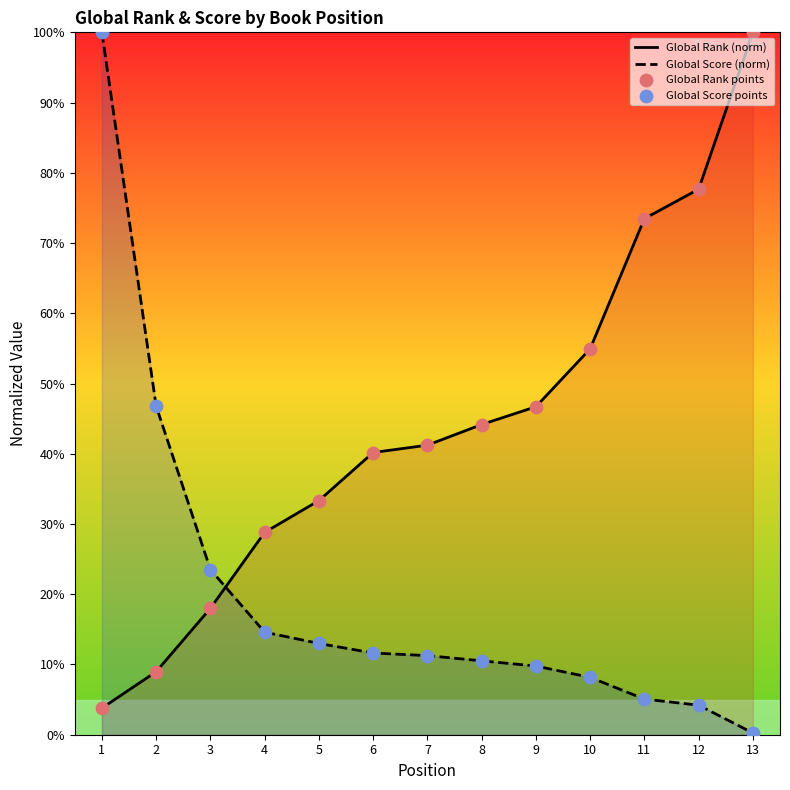

What are all the series names shown in the legend?

Global Rank (norm), Global Score (norm), Global Rank points, Global Score points